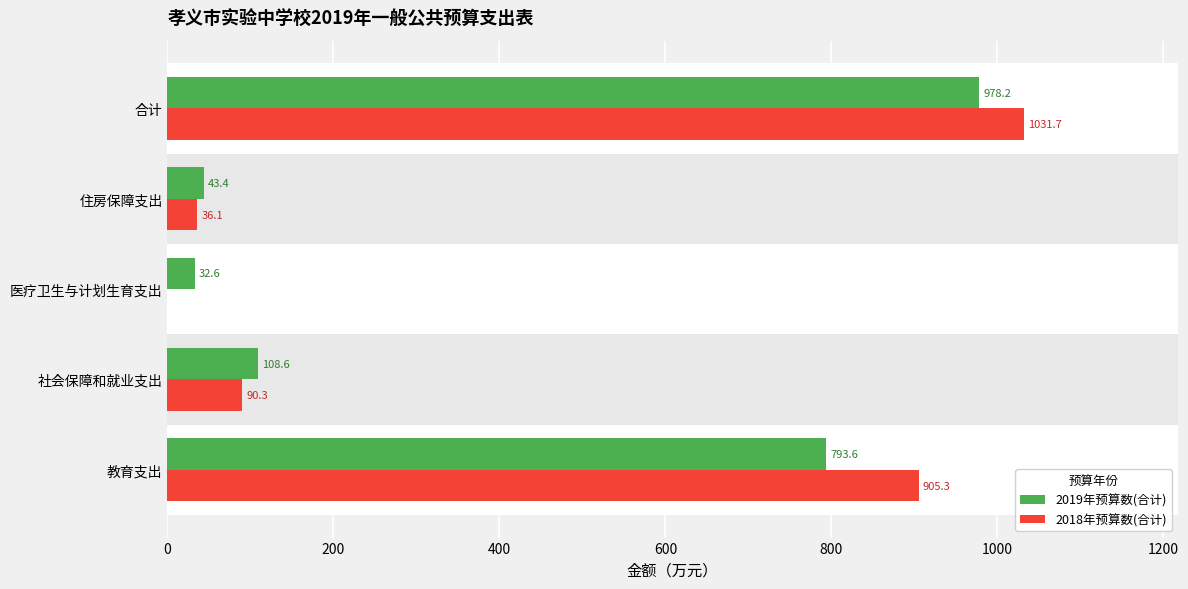

The value of 2018年预算数(合计) at 教育支出 is 420.7. True or false?

False